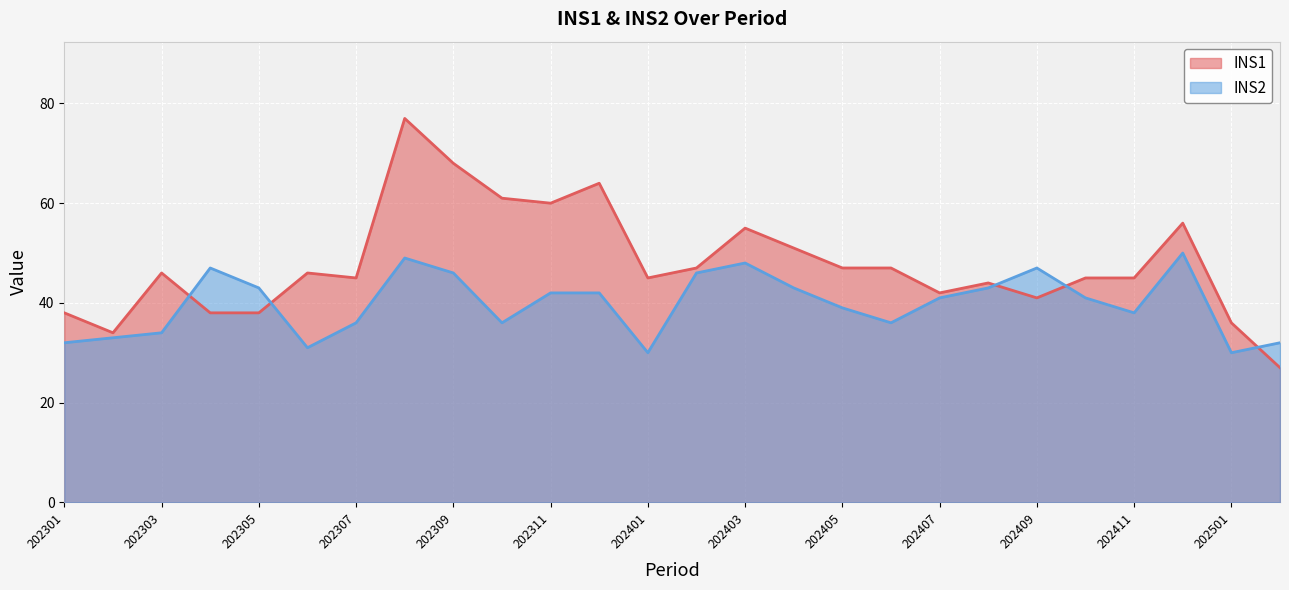

Reading right to left, list all the values displayed in this chart.

INS1: 202502=27	202501=36	202412=56	202411=45	202410=45	202409=41	202408=44	202407=42	202406=47	202405=47	202404=51	202403=55	202402=47	202401=45	202312=64	202311=60	202310=61	202309=68	202308=77	202307=45	202306=46	202305=38	202304=38	202303=46	202302=34	202301=38
INS2: 202502=32	202501=30	202412=50	202411=38	202410=41	202409=47	202408=43	202407=41	202406=36	202405=39	202404=43	202403=48	202402=46	202401=30	202312=42	202311=42	202310=36	202309=46	202308=49	202307=36	202306=31	202305=43	202304=47	202303=34	202302=33	202301=32